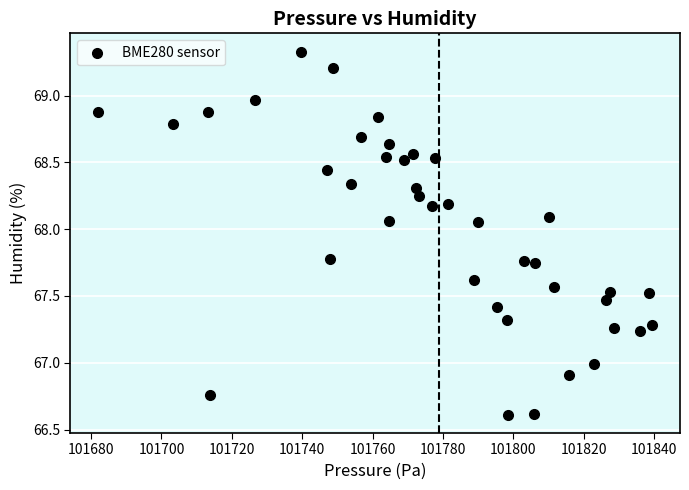

What is the range of Y values (max minus min)?

2.7